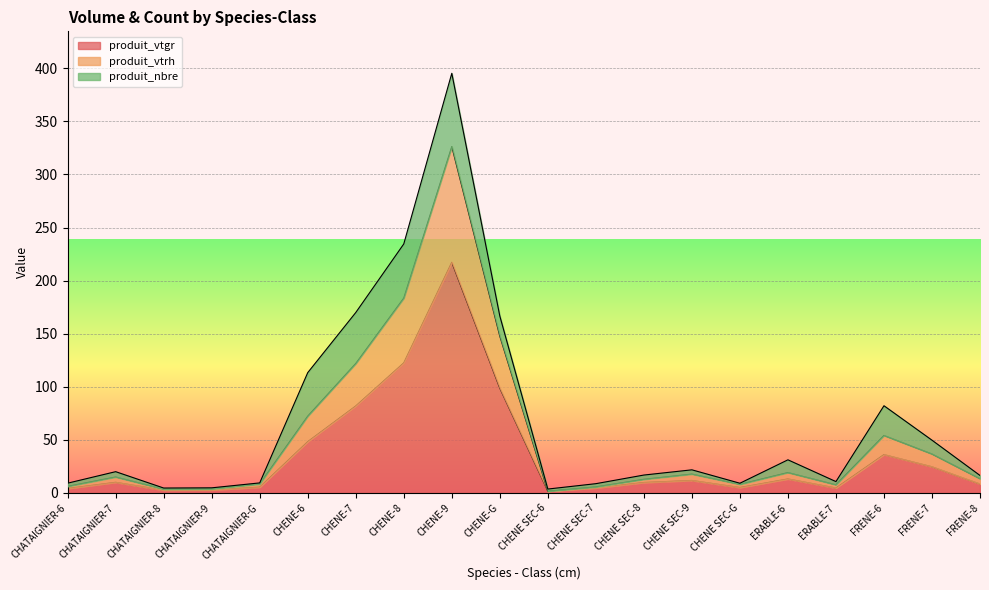

What are all the series names shown in the legend?

produit_vtgr, produit_vtrh, produit_nbre